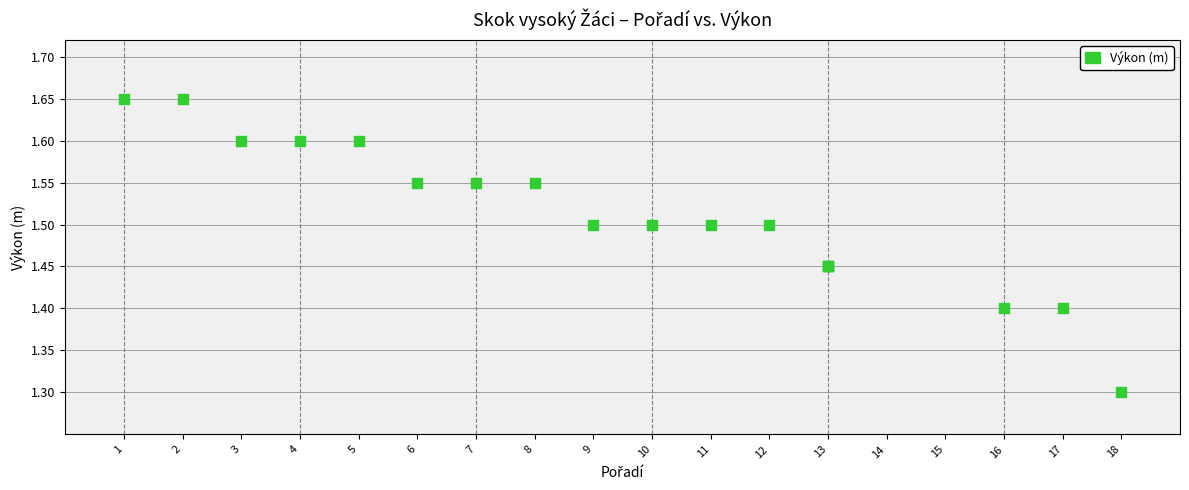

What Y value in the scatter plot is closest to 1?

1.3